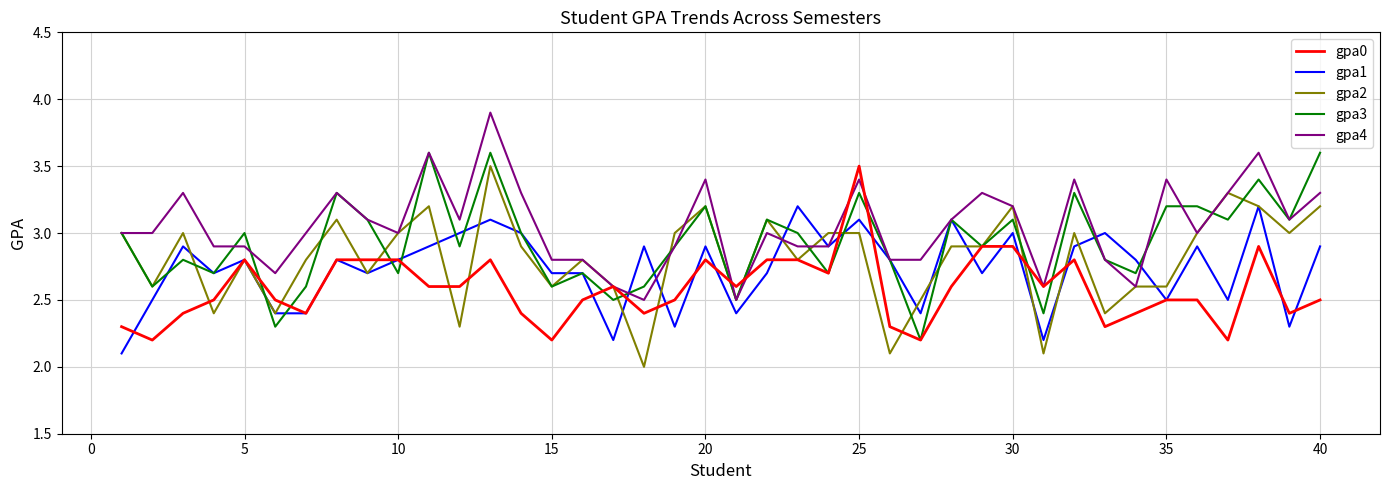

What is the minimum value shown in the chart?

2.0